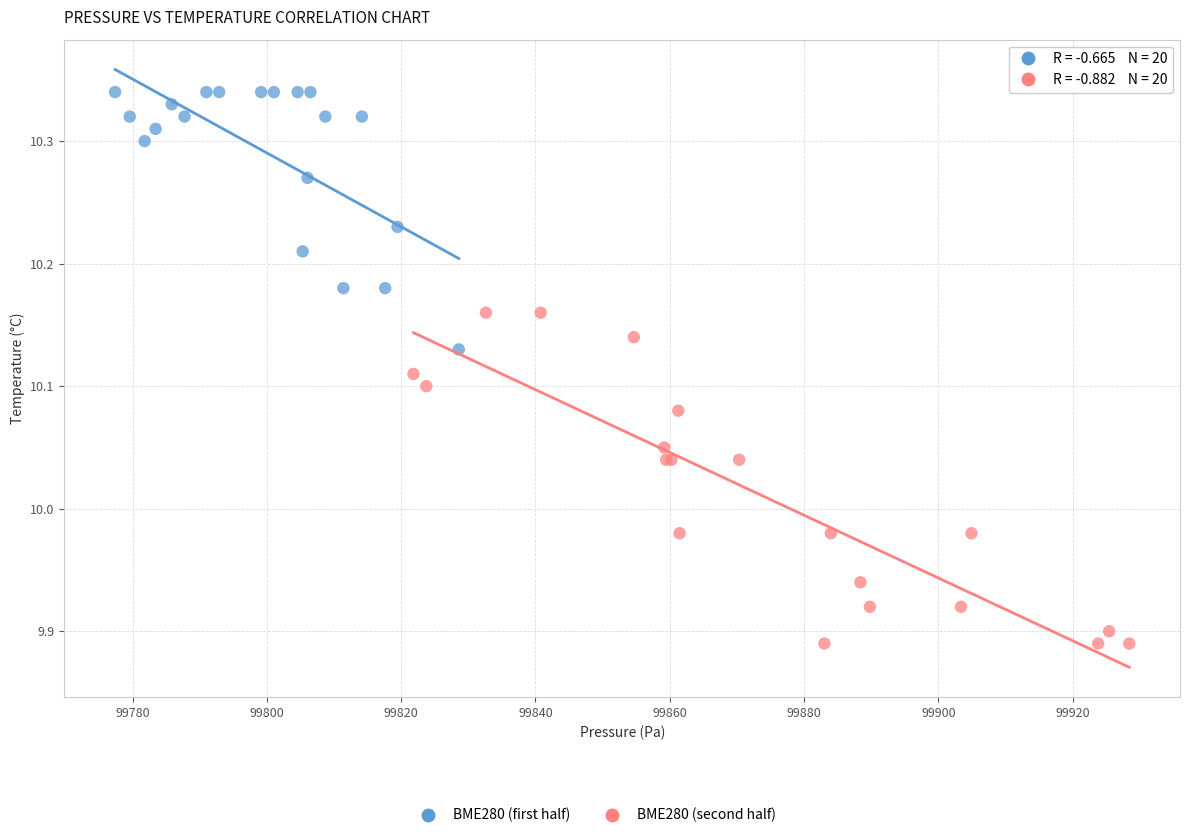

Which series reaches the maximum Y coordinate?

BME280 (first half)